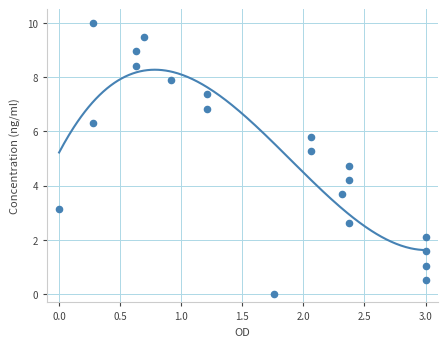

What is the range of Y values (max minus min)?

10.0